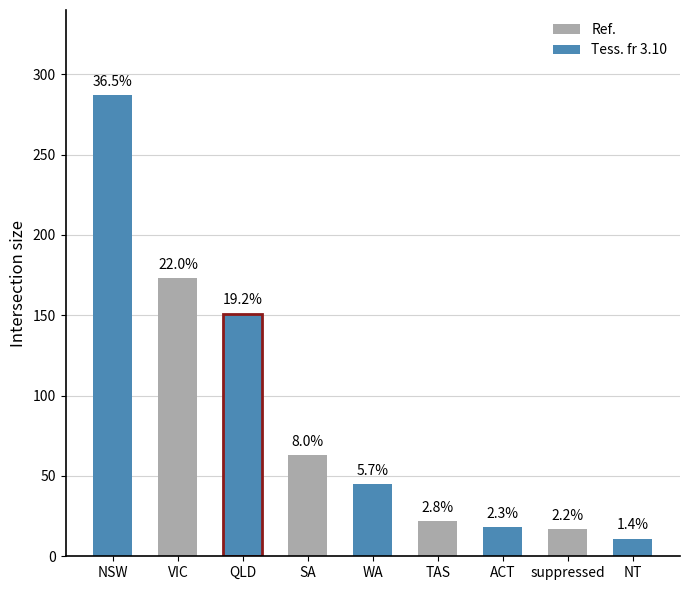

How many bars are there in total?

9